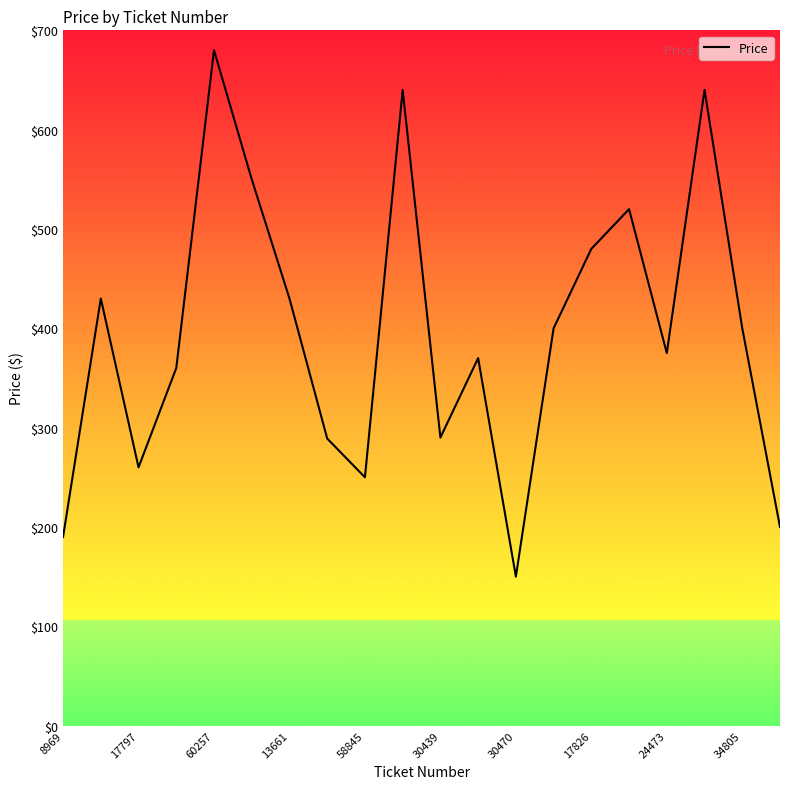

How many lines are shown in the chart?

1